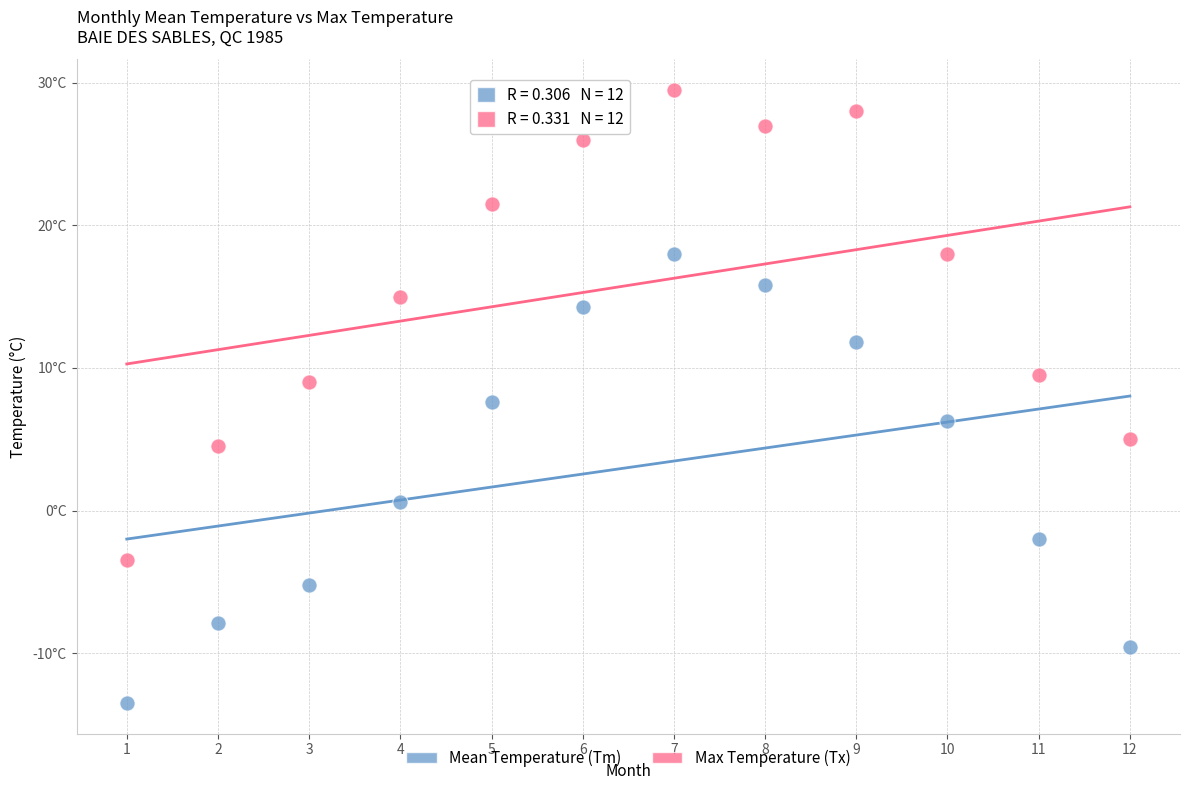

Which series reaches the maximum Y coordinate?

Max Temperature (Tx)